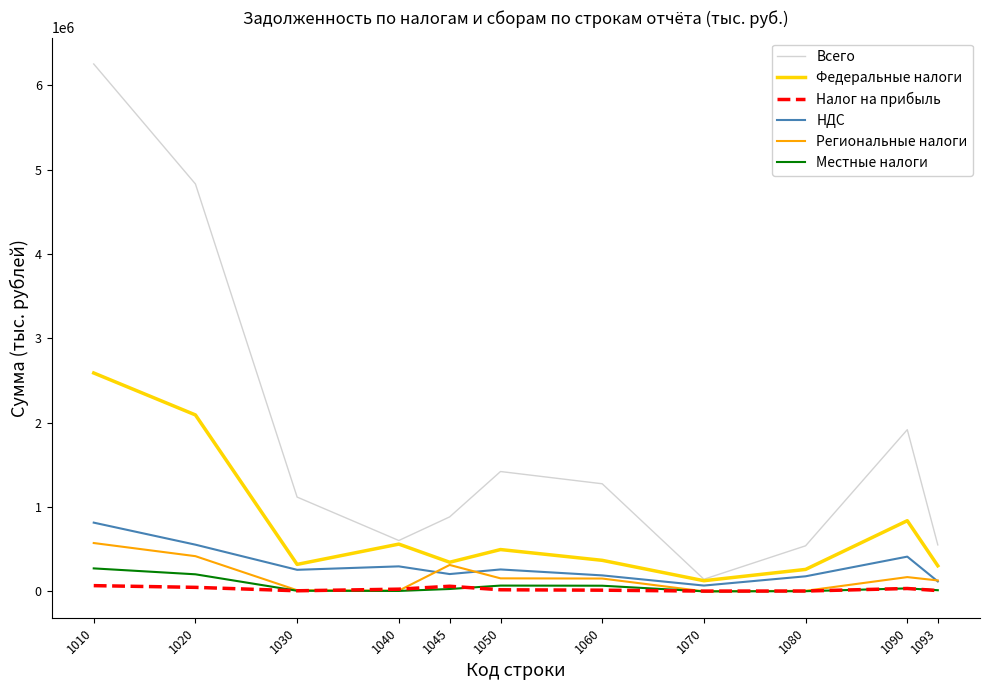

True or false: Всего and Региональные налоги intersect in this chart.

False